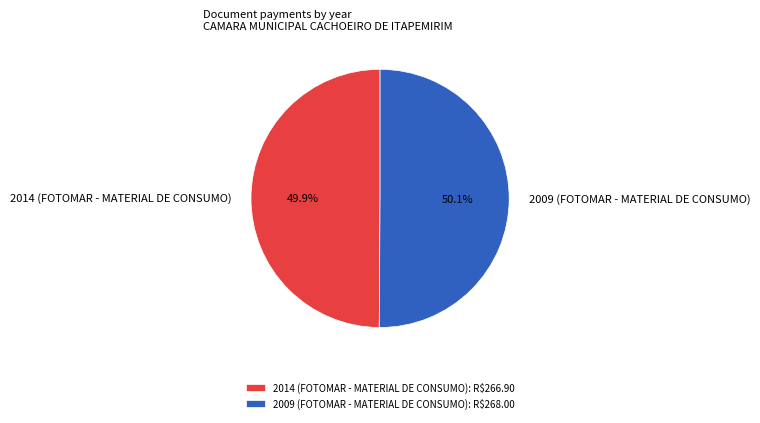

What is the ratio of the value at 2009 (FOTOMAR - MATERIAL DE CONSUMO) to the value at 2014 (FOTOMAR - MATERIAL DE CONSUMO)?

1.0